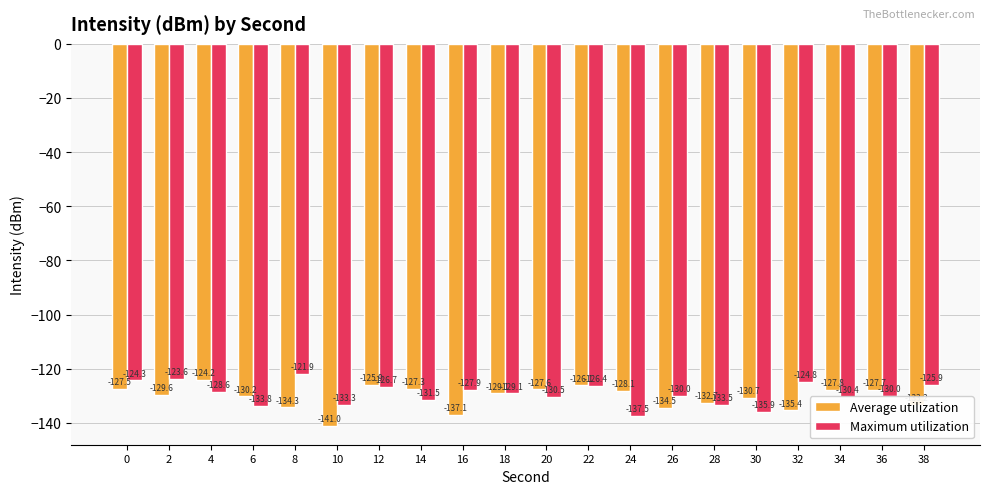

The Maximum utilization series shows -127.9 at 16. True or false?

True